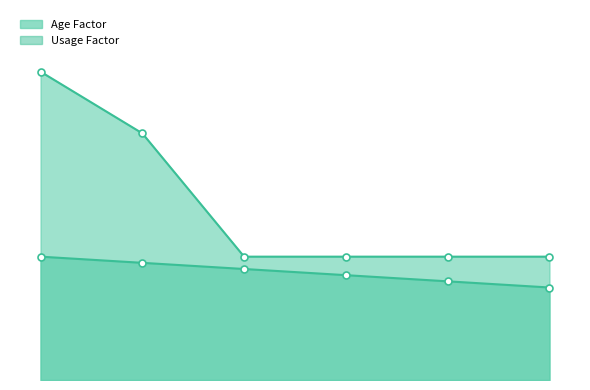

Rank the categories by Age Factor line value from lowest to highest.

5, 4, 3, 2, 1, 0